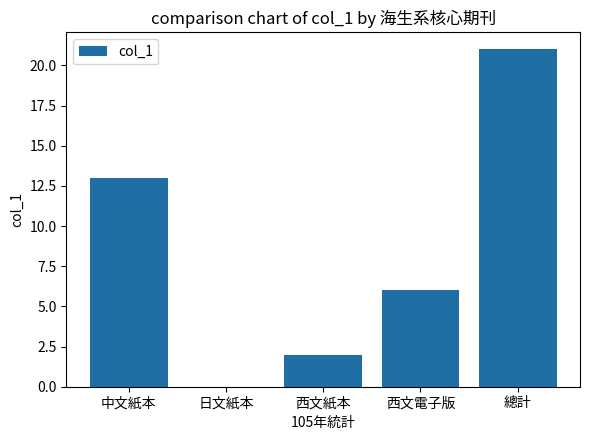

Which has a higher value, 中文紙本 or 總計?

總計